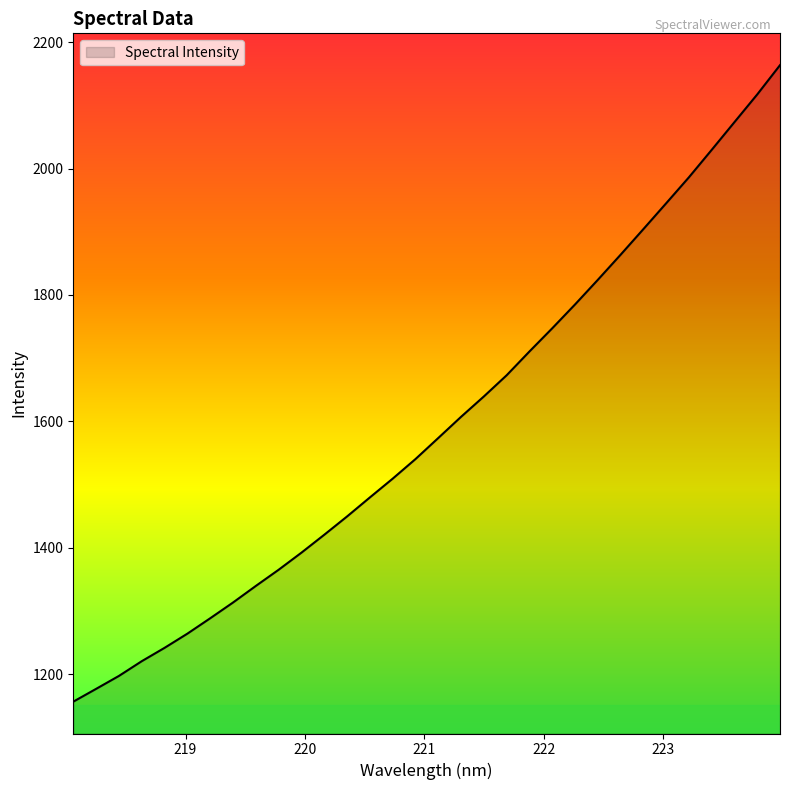

What is the maximum value shown in the chart?

2163.7